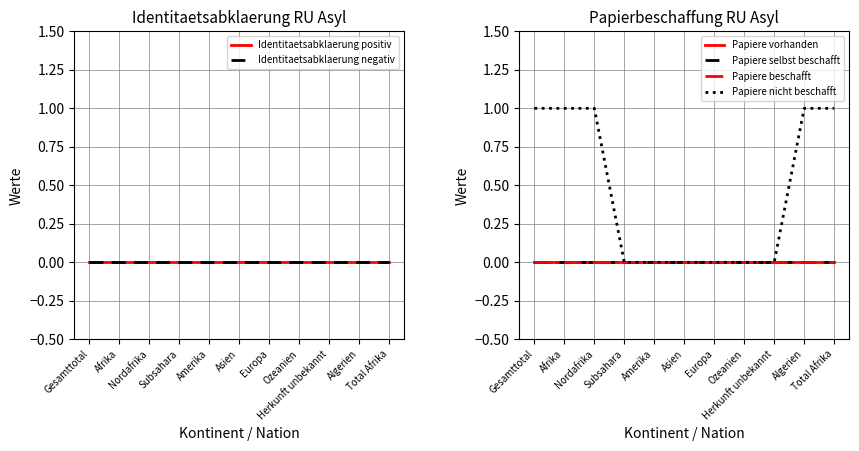

Rank the series by their maximum value, from highest to lowest.

Papiere nicht beschafft, Identitaetsabklaerung positiv, Identitaetsabklaerung negativ, Papiere vorhanden, Papiere selbst beschafft, Papiere beschafft